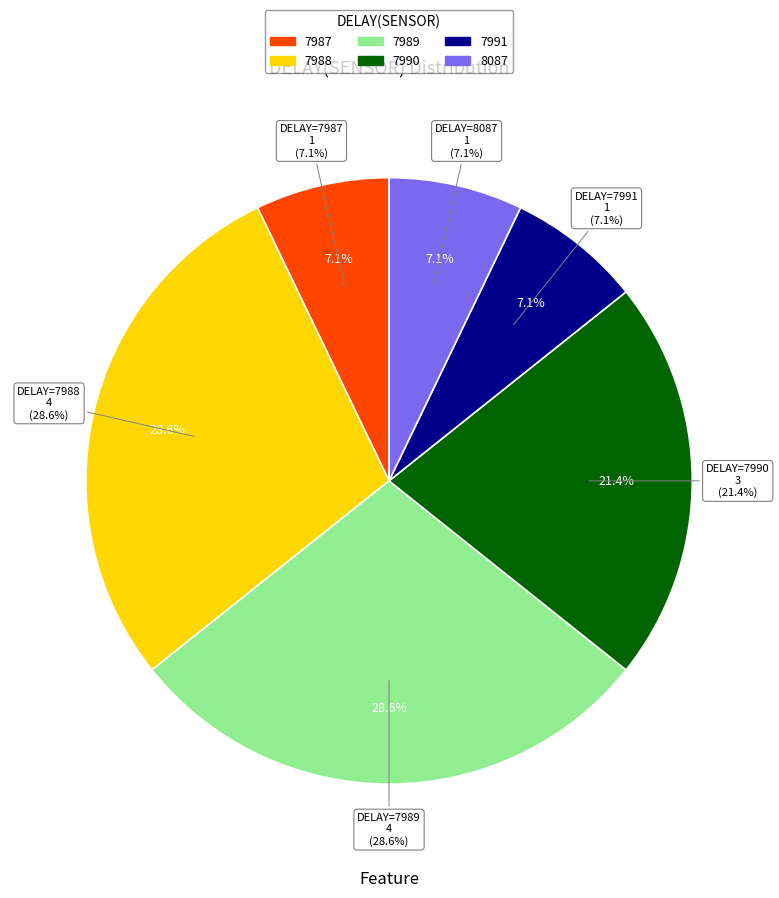

Approximately how many times larger is the value at 5 compared to 1?

1.0